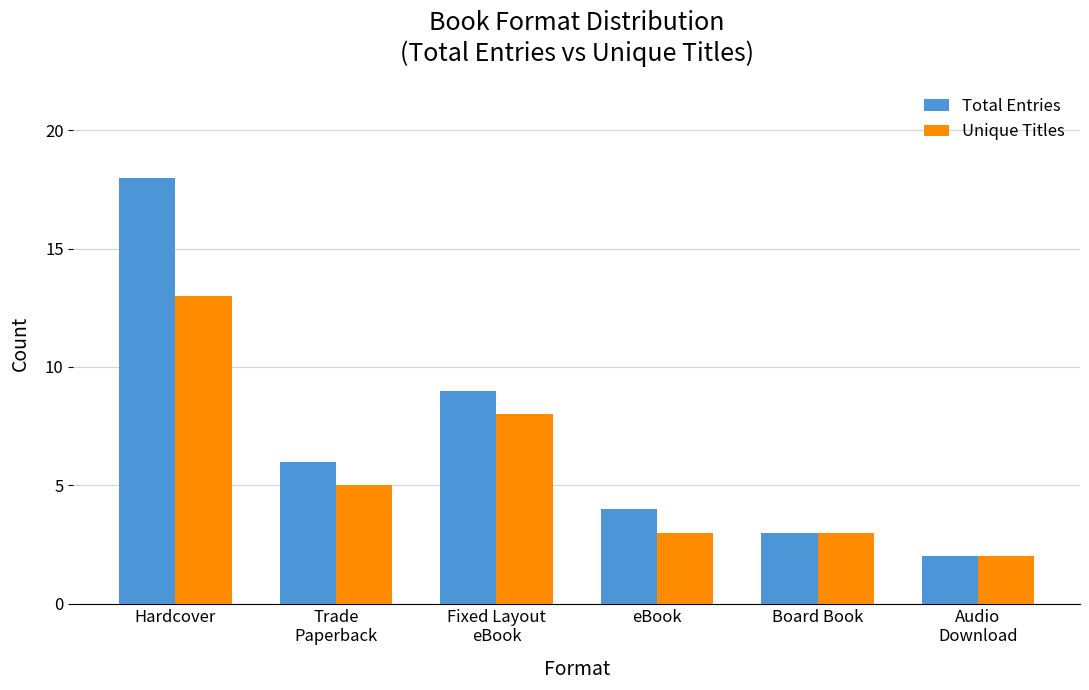

Which series has the widest spread of values?

Total Entries